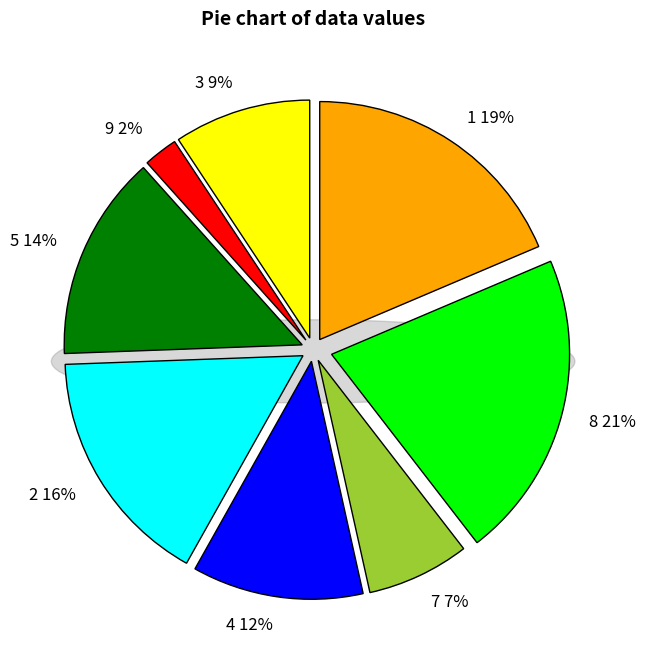

Does 3 account for over 50% of the chart?

No